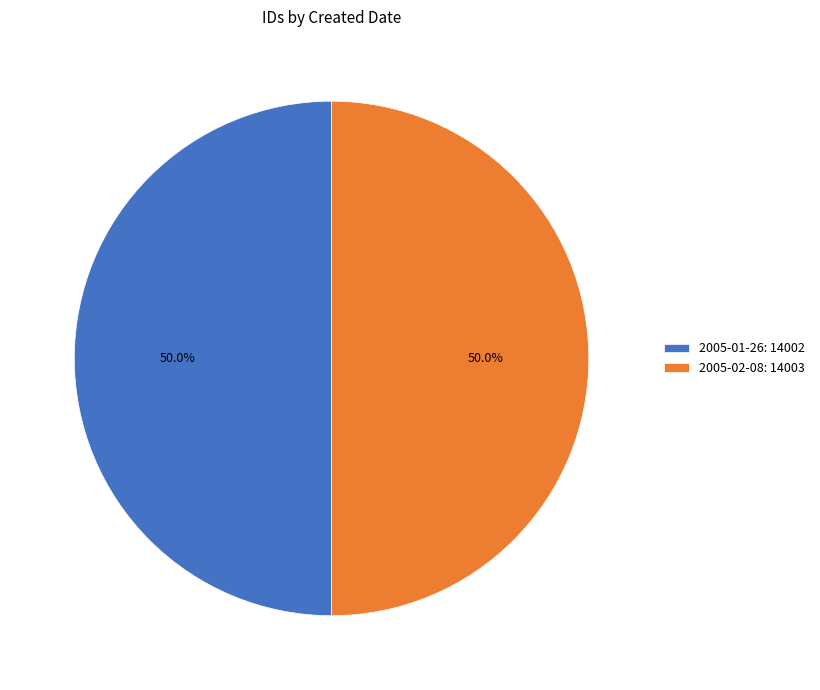

To the nearest percent, what percentage of the pie is 2005-02-08?

50%